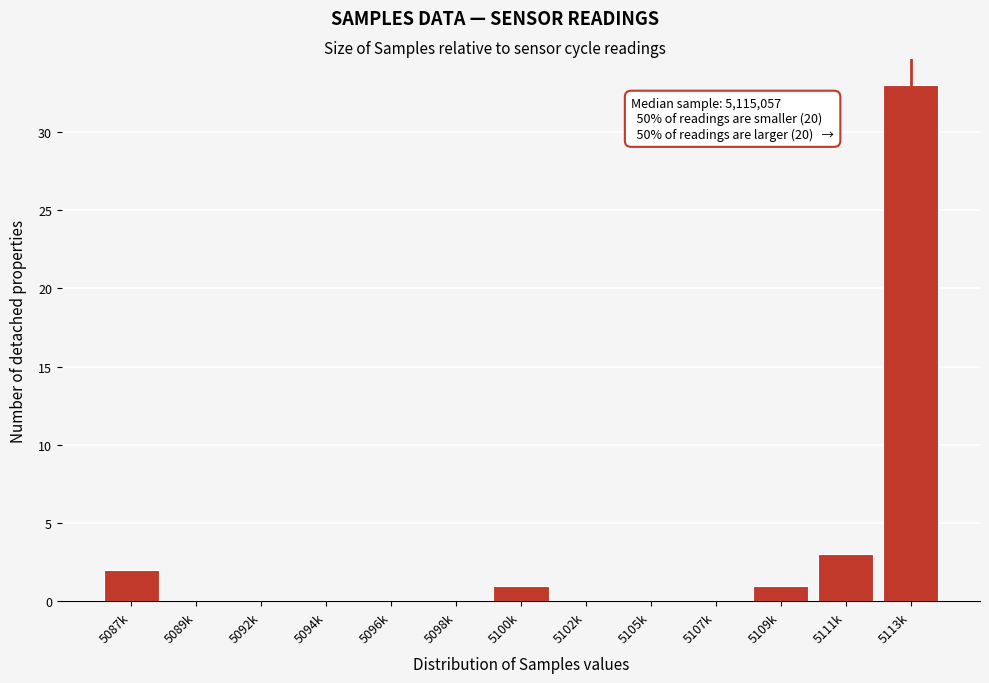

Reading right to left, what are all the values shown in this chart?

5113k=33	5111k=3	5109k=1	5107k=0	5105k=0	5102k=0	5100k=1	5098k=0	5096k=0	5094k=0	5092k=0	5089k=0	5087k=2